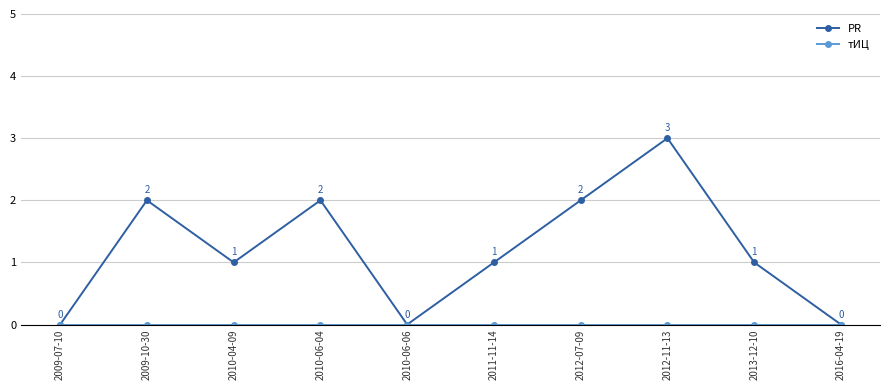

What is the highest value of the PR series?

3